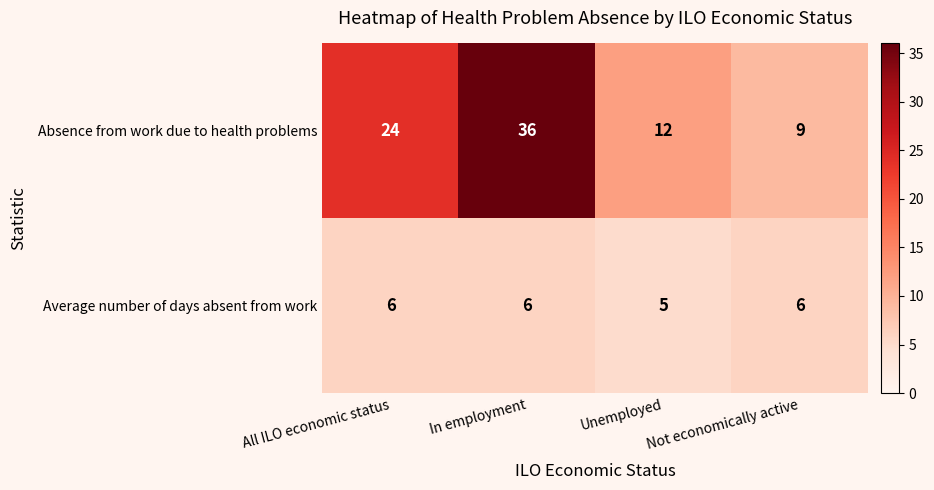

Which series changed the most between All ILO economic status and Not economically active?

Absence from work due to health problems